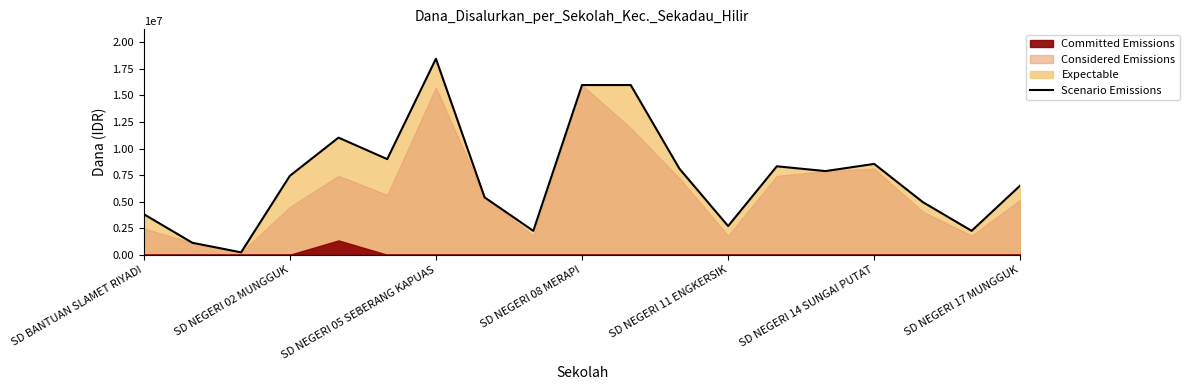

How many points are lower than both their immediate neighbors (excluding endpoints)?

6